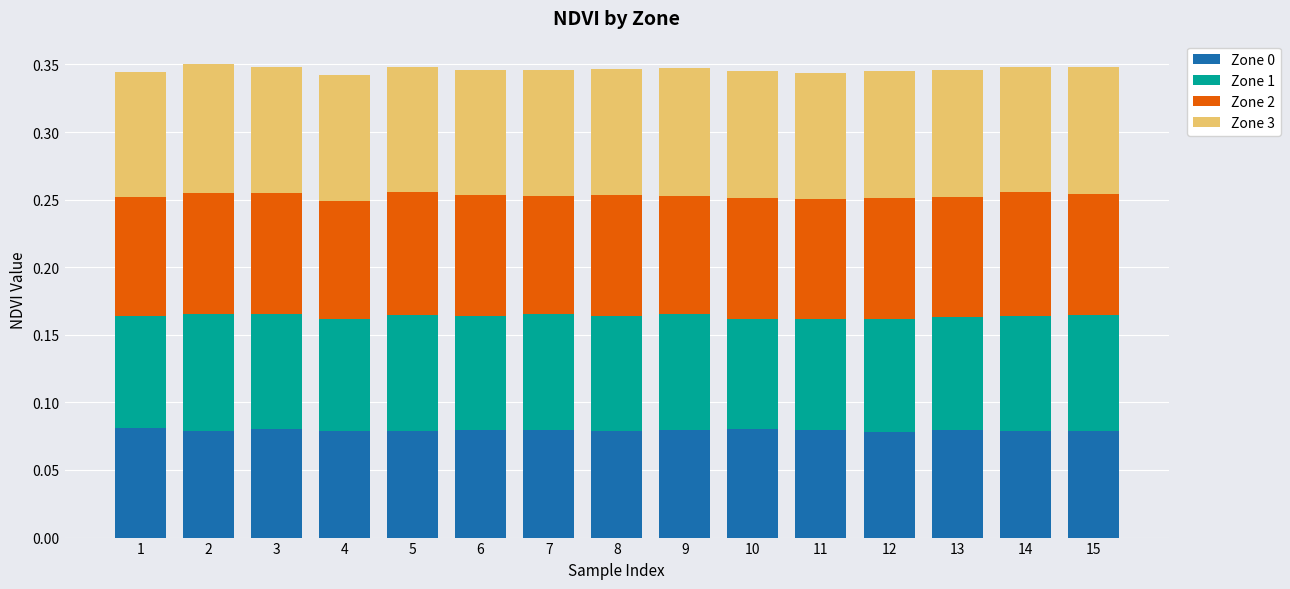

What is the total value across all series at 15?

0.3